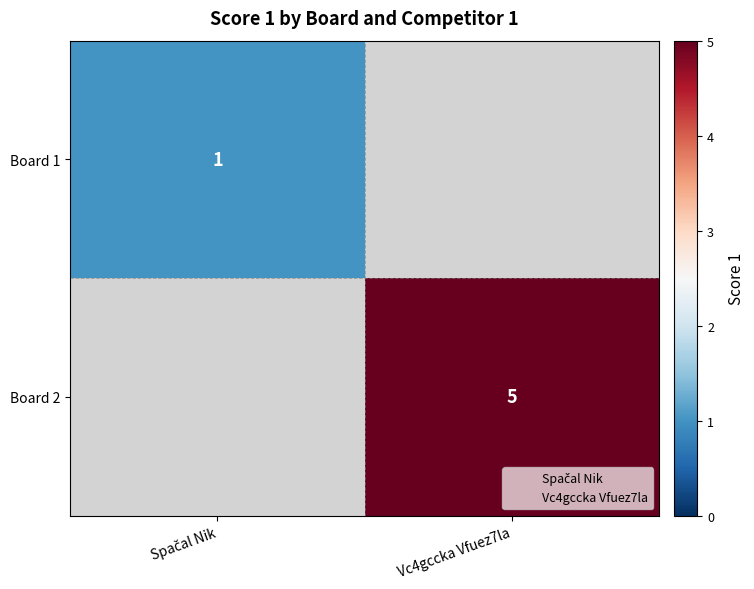

What is the total value across all series at Vc4gccka Vfuez7la?

5